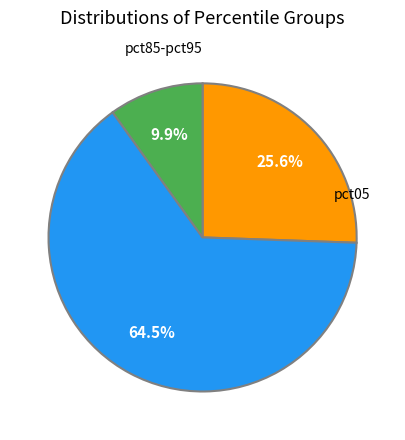

Is there a majority slice in this chart?

Yes